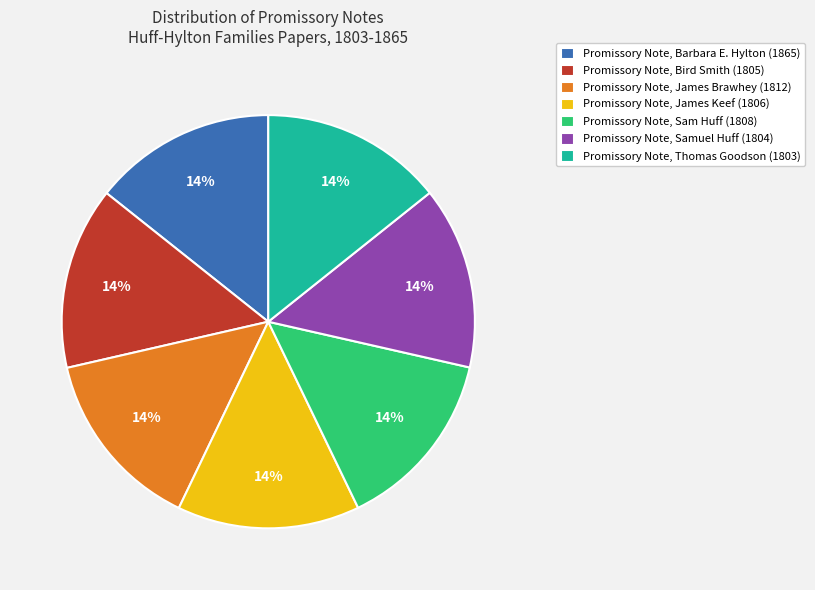

Is there any slice that represents more than half of the pie?

No